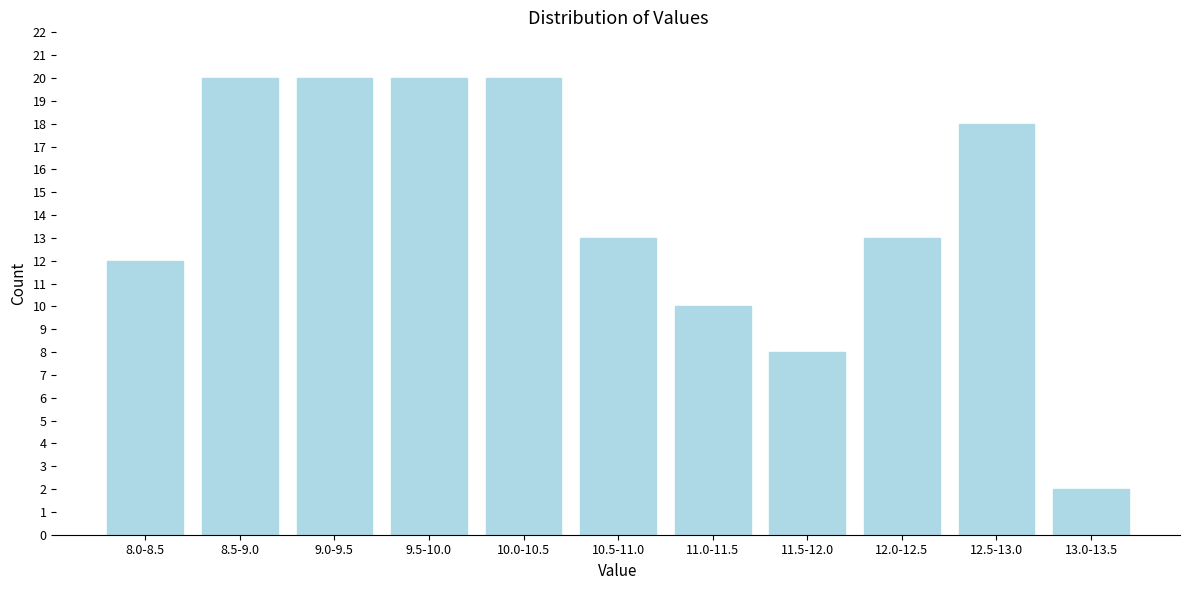

Reading left to right, extract all data points from this chart.

12	20	20	20	20	13	10	8	13	18	2